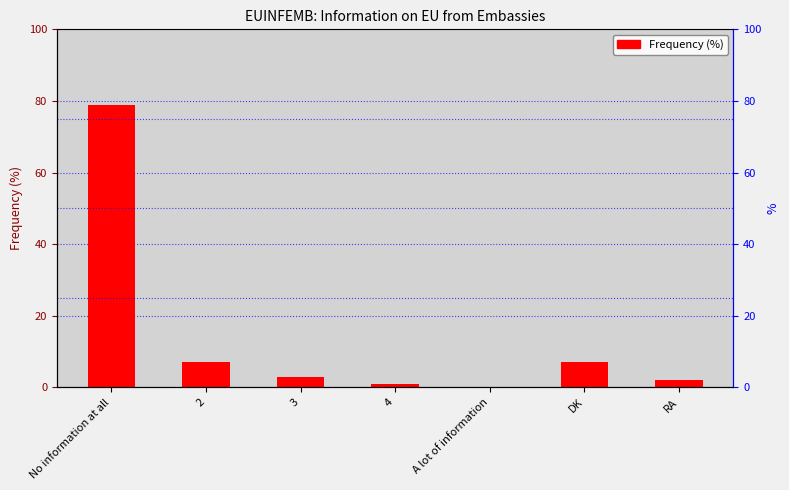

Does the chart contain stacked bars?

No